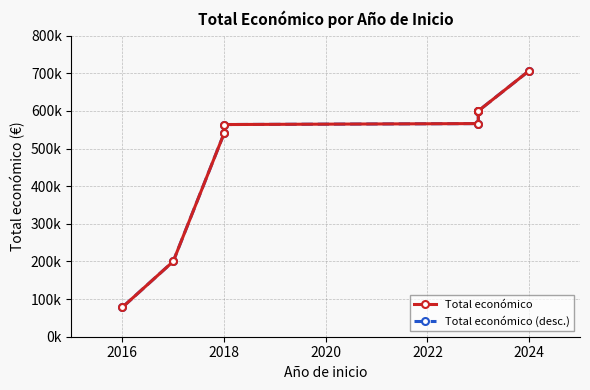

What is the value of the Total económico (desc.) point at the 6th from the left?

563721